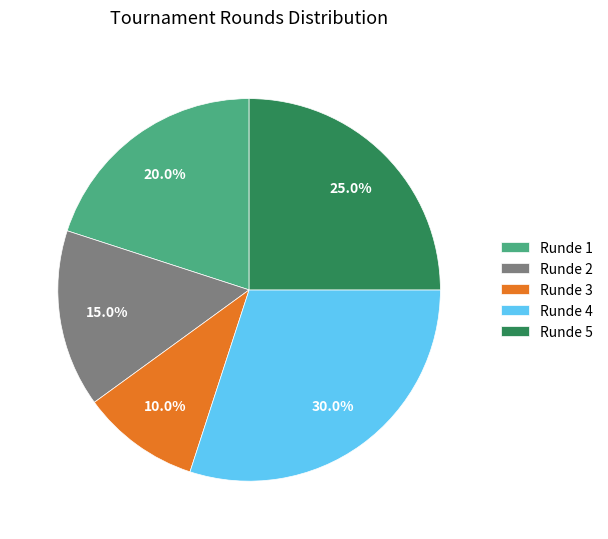

To the nearest percent, what is the average slice percentage?

20%